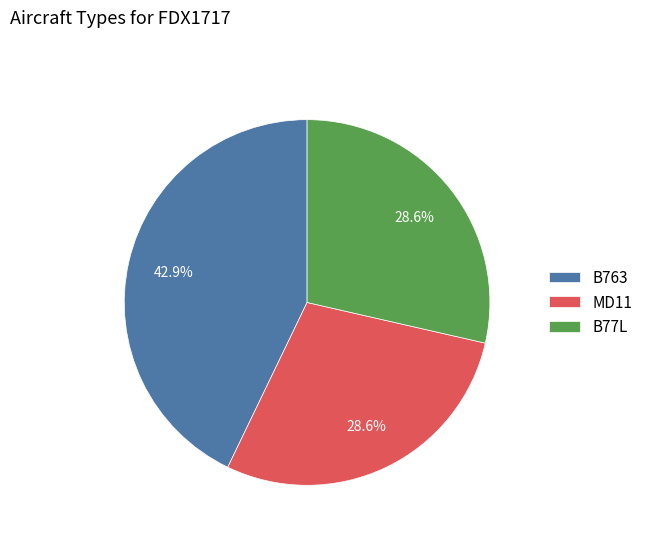

True or false: MD11 accounts for 44% of the total.

False